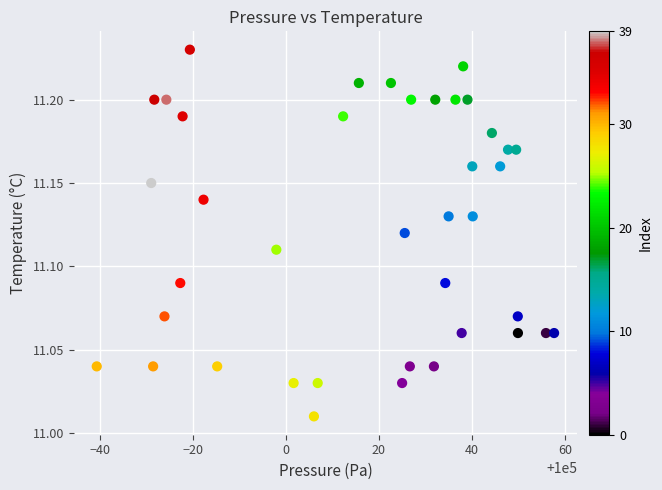

What is the range of X values (max minus min)?

98.4